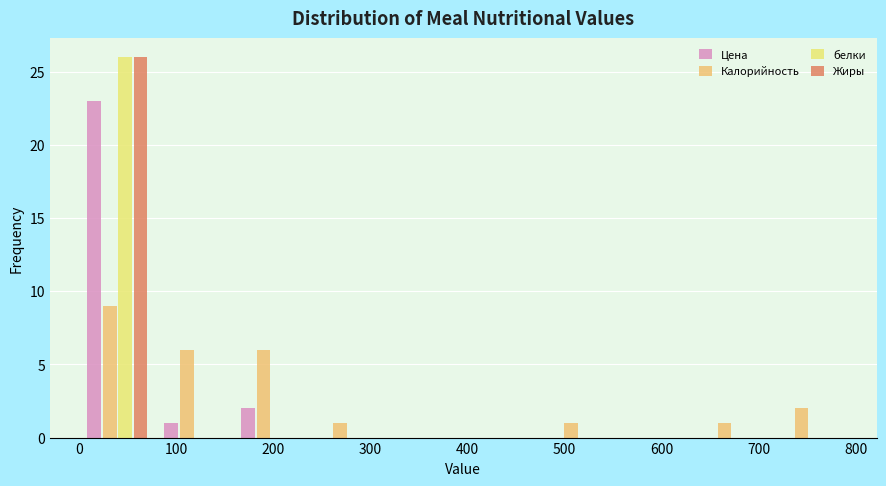

What is the height of the белки bar covering 0 to 80 on the x-axis? Neither the bar edges nor the heights are printed on the chart, so give them approximately, as read against the axes.

26